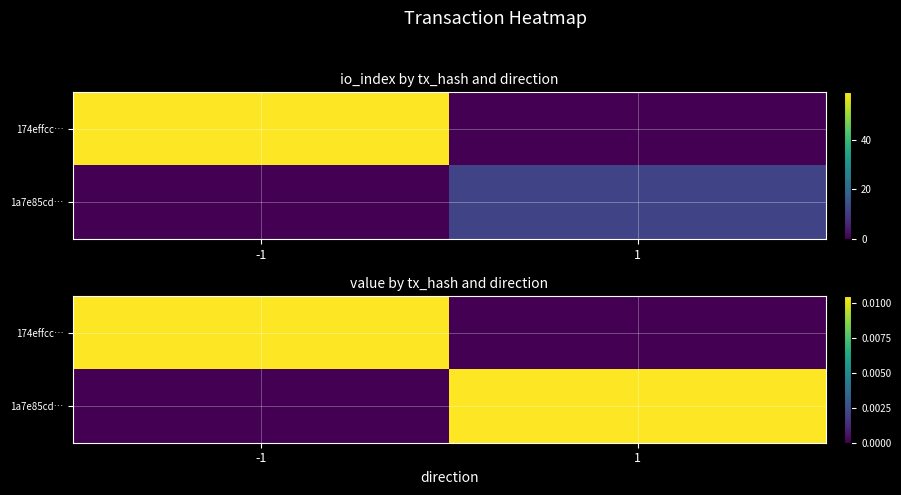

At which category is the sum across all series the highest?

-1